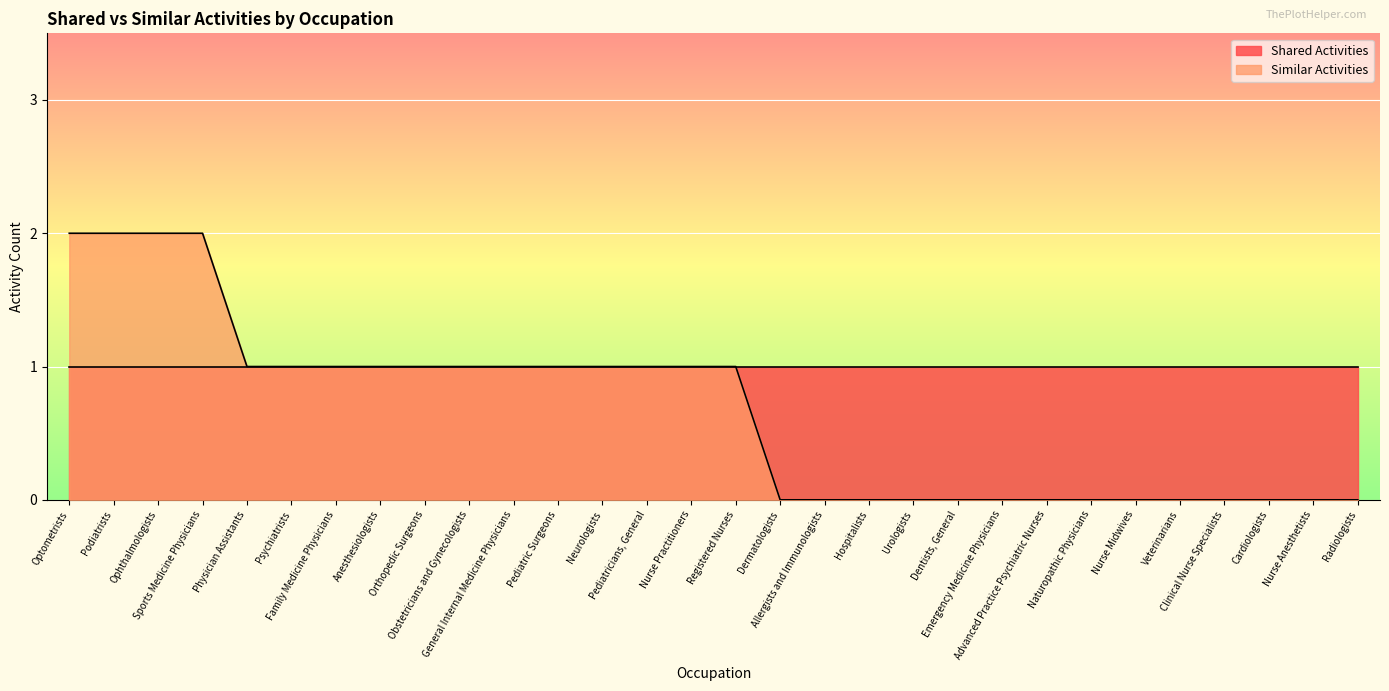

At which category does the chart reach its peak across all series?

Optometrists